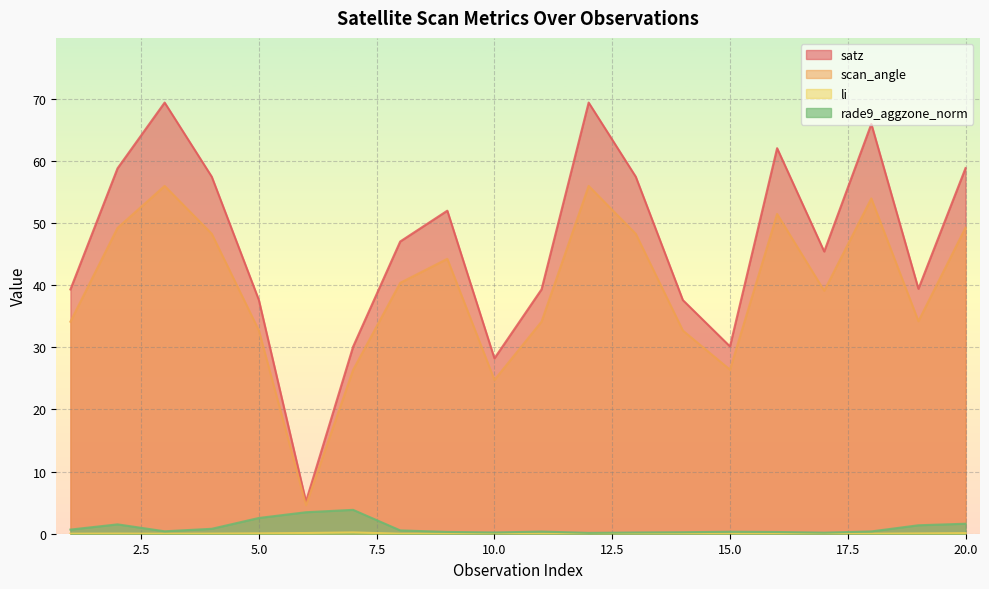

Reading left to right, extract all data points from this chart.

satz: 1=39.3	2=58.8	3=69.4	4=57.4	5=37.6	6=5.2	7=30.1	8=47.0	9=52.0	10=28.2	11=39.3	12=69.4	13=57.4	14=37.6	15=30.1	16=62.0	17=45.4	18=65.9	19=39.4	20=58.8
scan_angle: 1=34.1	2=49.2	3=56.0	4=48.2	5=32.7	6=4.6	7=26.4	8=40.4	9=44.2	10=24.7	11=34.1	12=56.0	13=48.2	14=32.7	15=26.4	16=51.4	17=39.1	18=53.9	19=34.2	20=49.2
li: 1=0.0	2=0.0	3=0.0	4=0.0	5=0.1	6=0.1	7=0.2	8=0.0	9=0.0	10=0.0	11=0.0	12=0.0	13=0.0	14=0.0	15=0.0	16=0.0	17=0.0	18=0.0	19=0.0	20=0.1
rade9_aggzone_norm: 1=0.7	2=1.5	3=0.4	4=0.8	5=2.5	6=3.5	7=3.8	8=0.5	9=0.3	10=0.2	11=0.3	12=0.1	13=0.2	14=0.2	15=0.3	16=0.3	17=0.2	18=0.4	19=1.4	20=1.6